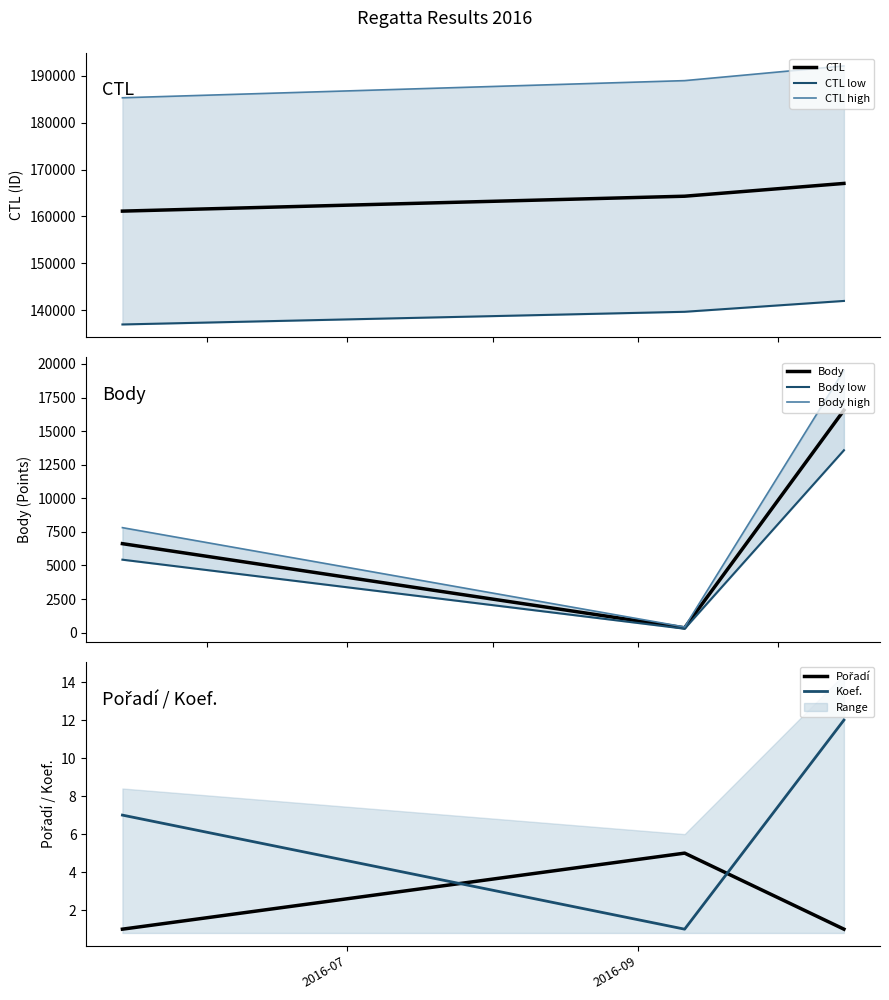

At how many categories does at least one series exceed 21194?

3